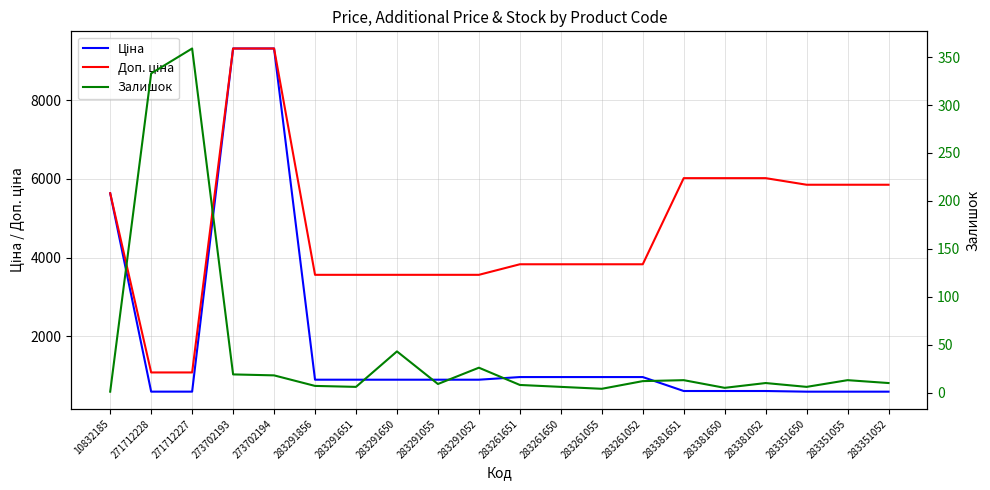

The Доп. ціна series shows 1351.7 at 283261052. True or false?

False